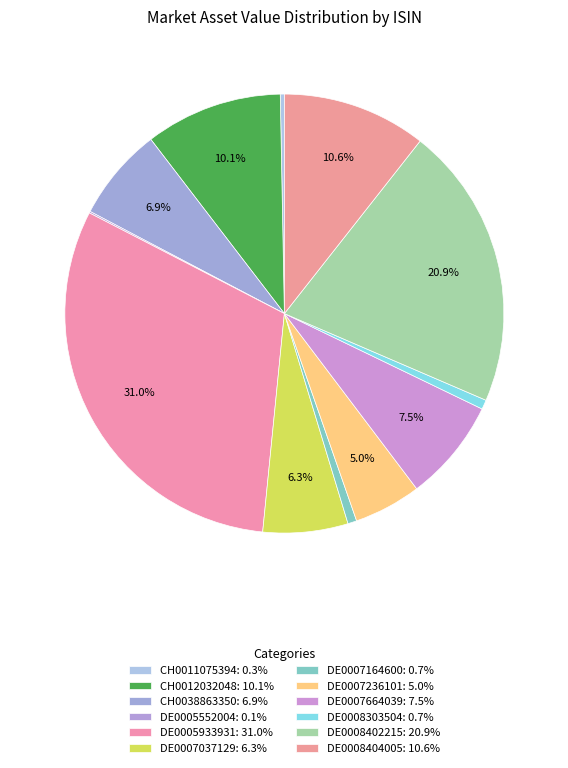

To the nearest percent, what is the combined percentage of DE0008303504 and CH0012032048?

11%